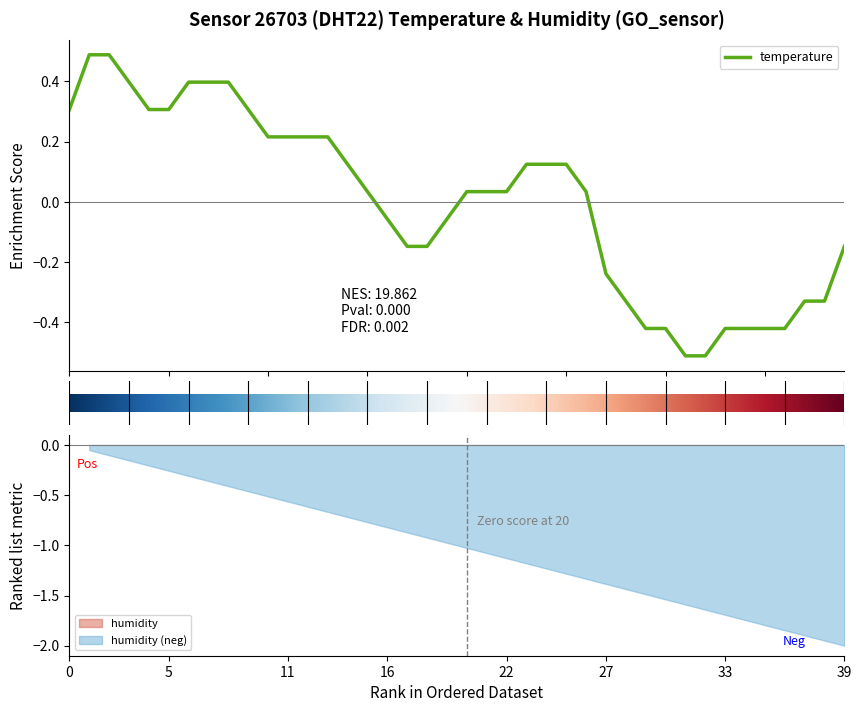

Is it true that the value at 00:32 is 0.3?

False